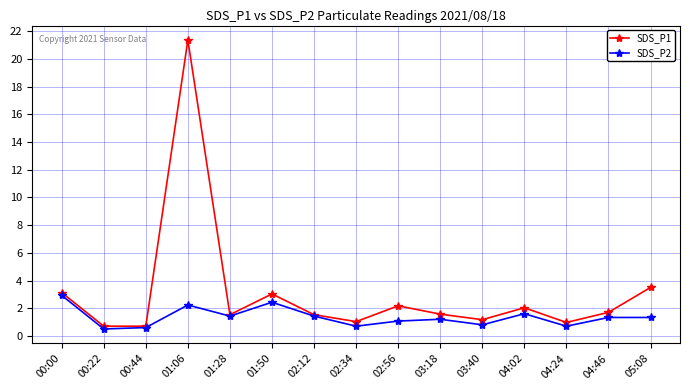

What is the approximate value of SDS_P2 at 00:44?

0.6